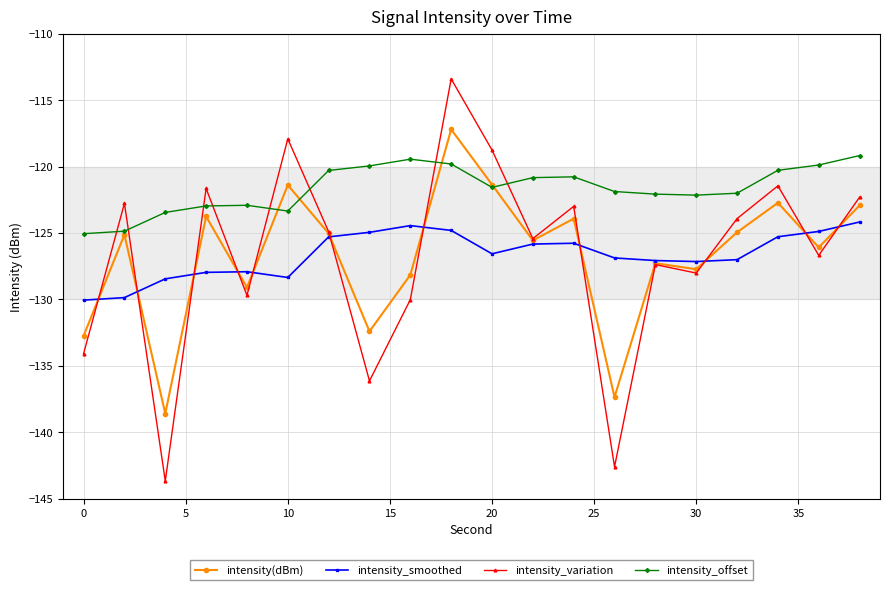

What is the smallest value displayed?

-143.7